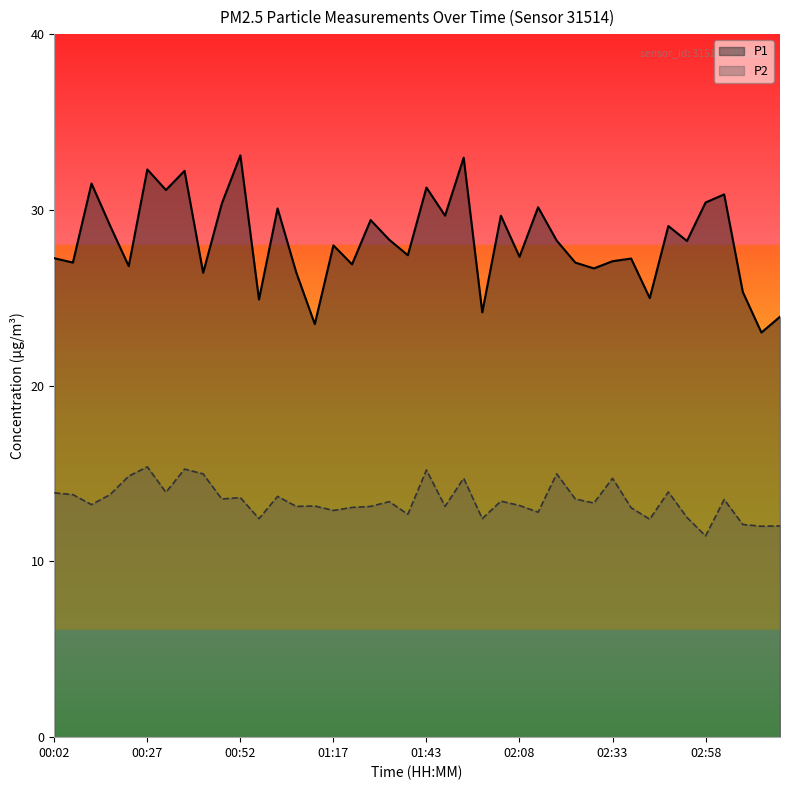

What is the total value across all series at 29?

40.0